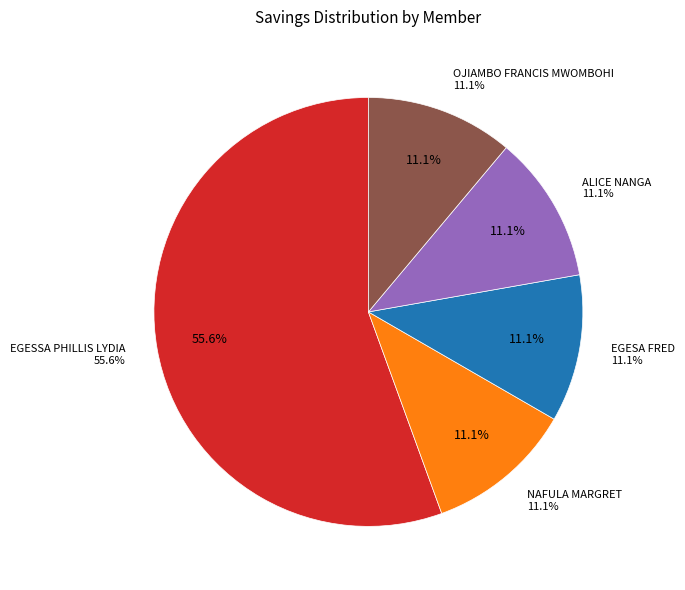

How many segments does this pie chart have?

5